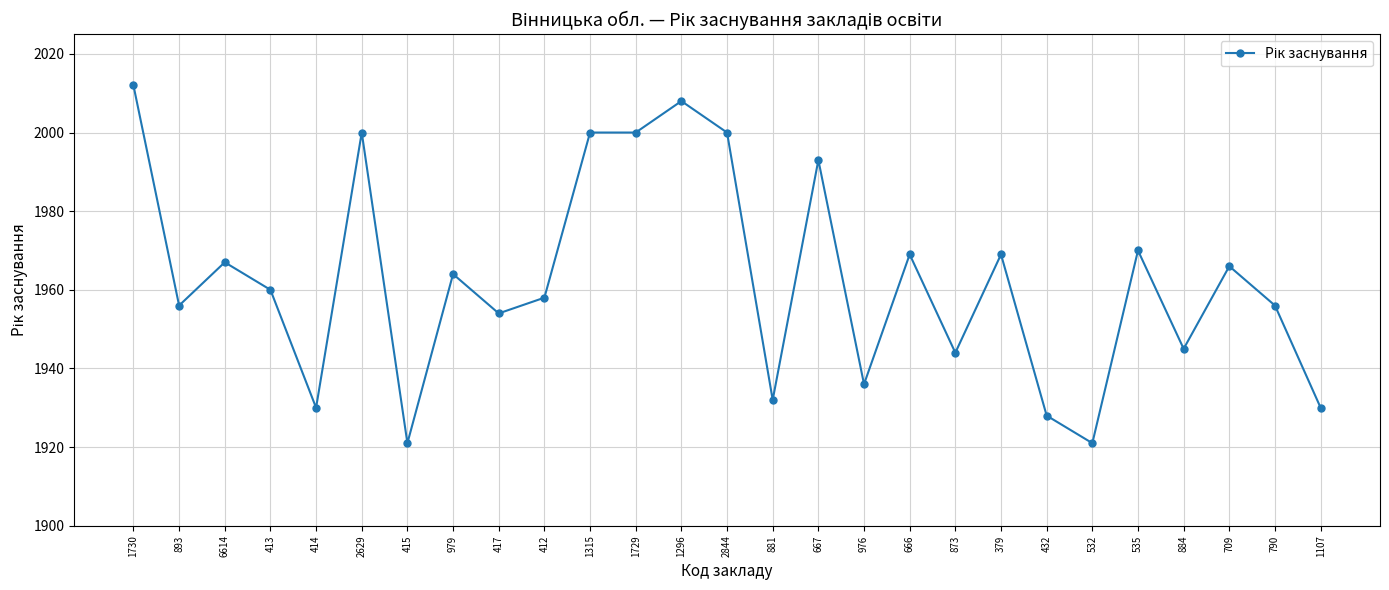

The value at 6614 is 2734. True or false?

False